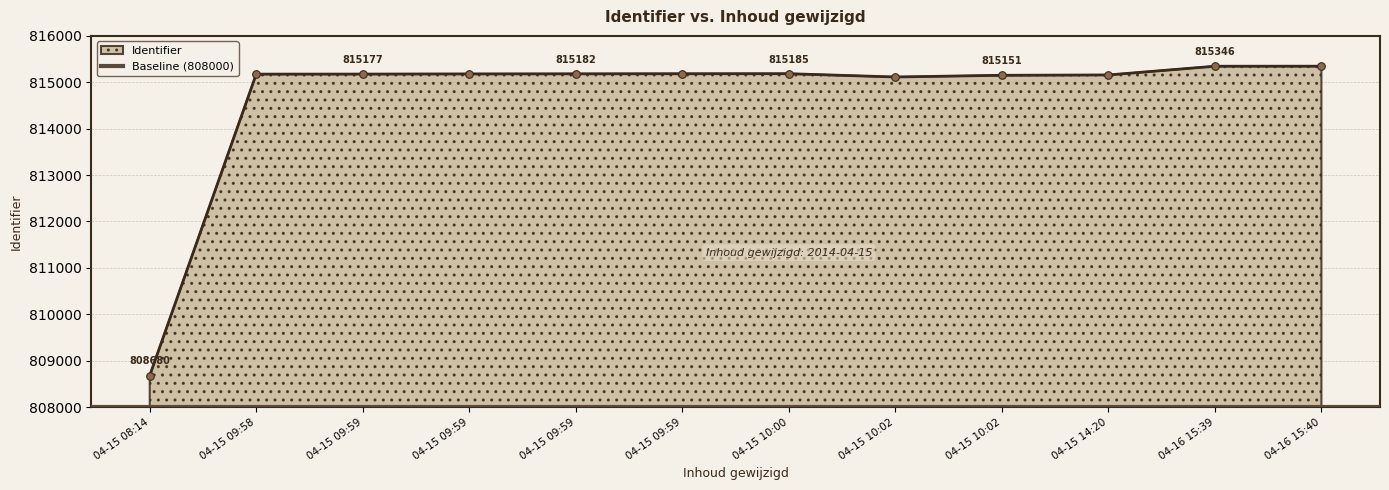

What is the change in value from 04-15 09:58 to 04-15 10:02?

-62